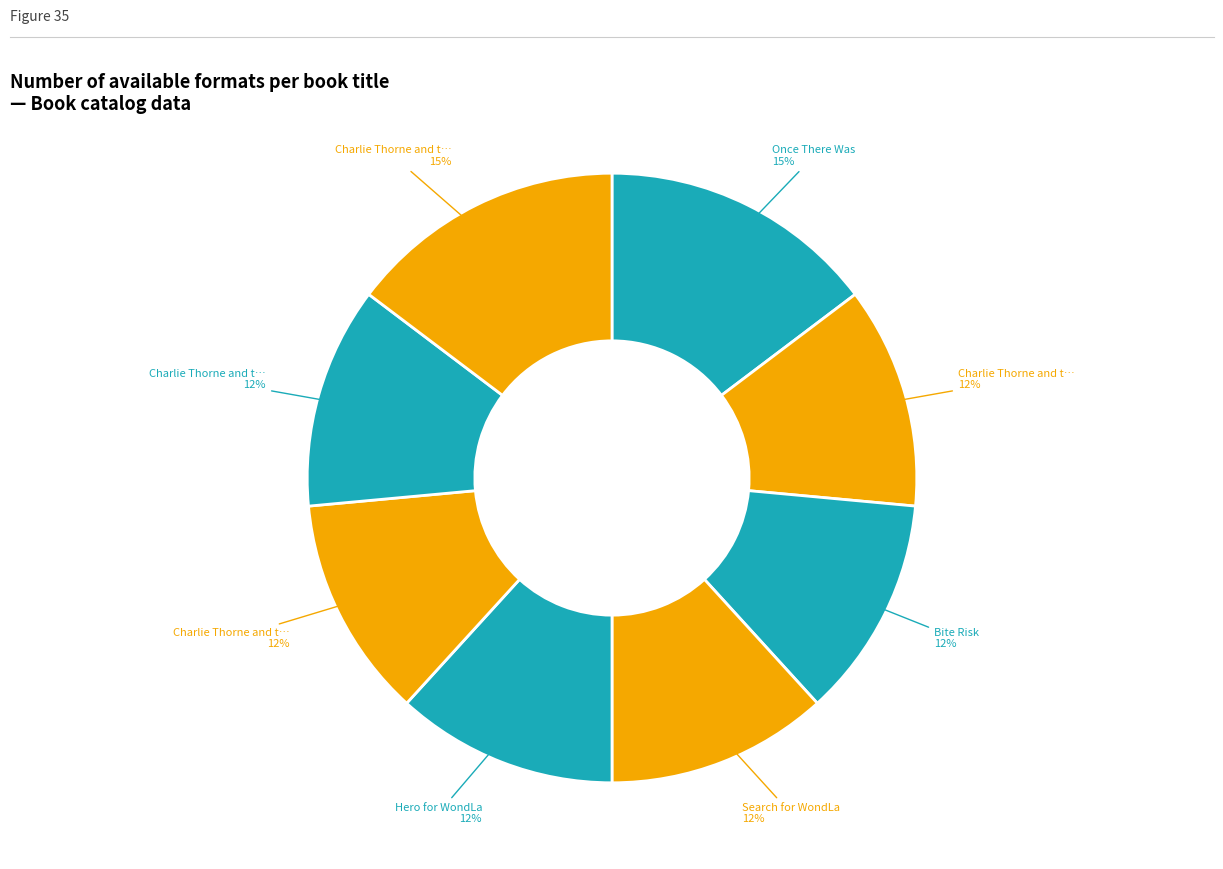

Count the number of slices in the pie.

8